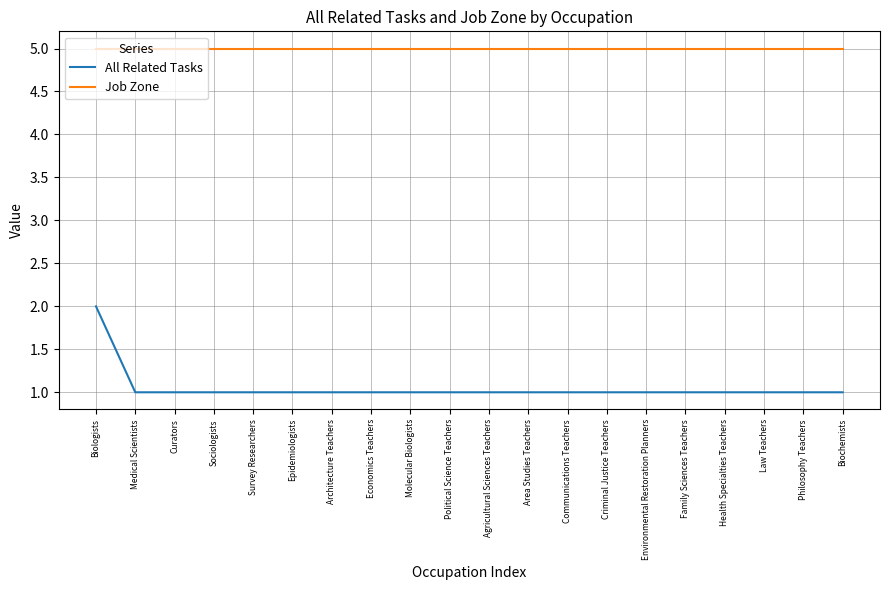

The All Related Tasks series shows 1 at Medical Scientists. True or false?

True